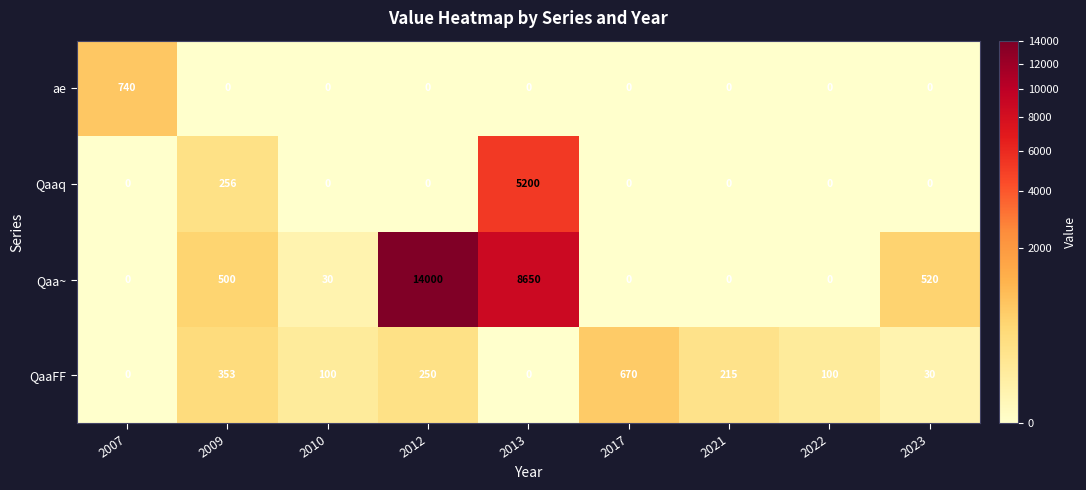

How many categories are shown in the chart?

9